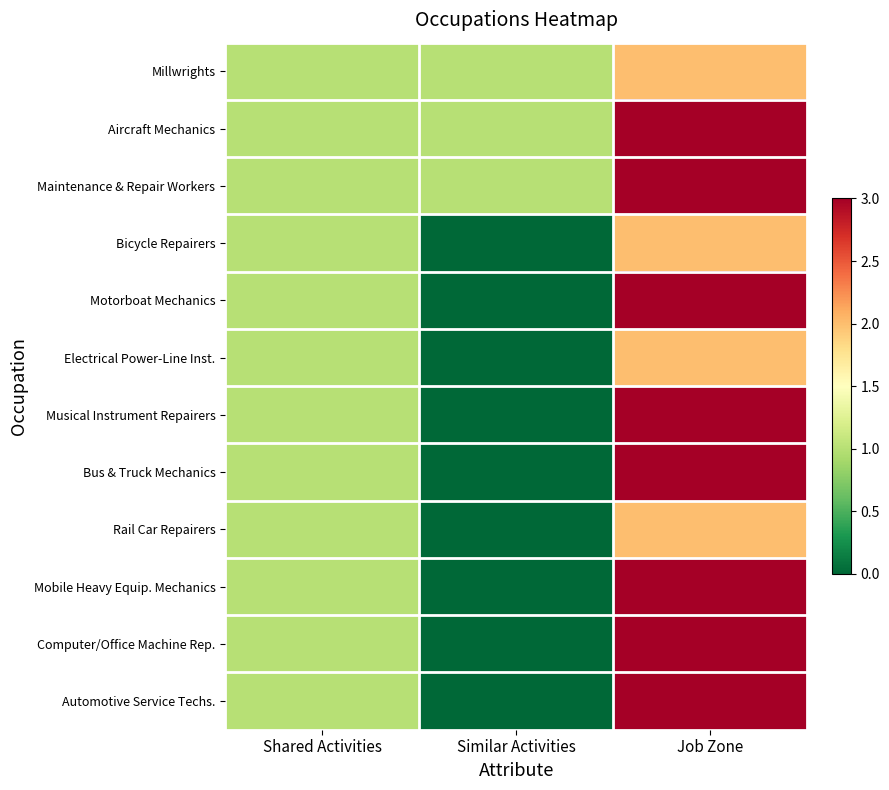

Count the number of data series in this chart.

12